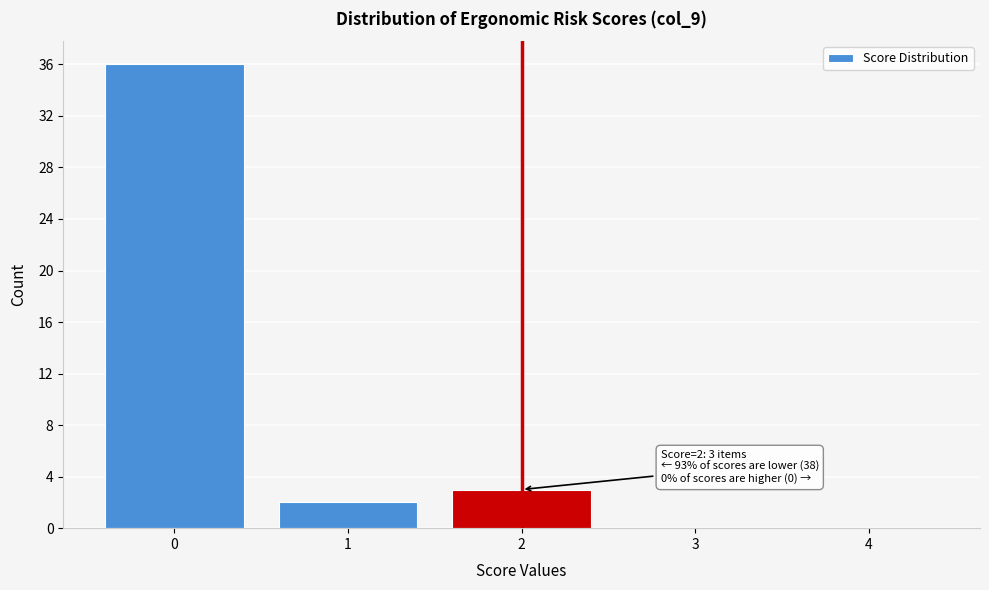

Reading left to right, transcribe all the data shown in this chart.

0=36	1=2	2=3	3=0	4=0